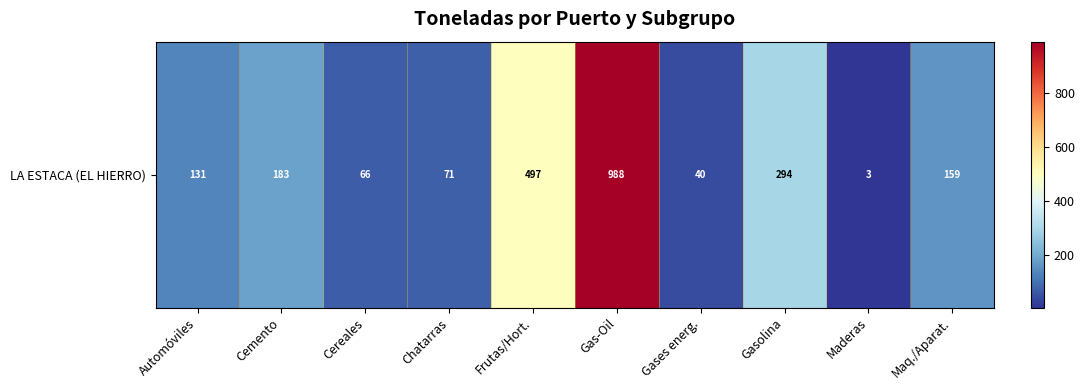

List the labels in order of value, largest first.

Gas-Oil, Frutas/Hort., Gasolina, Cemento, Maq./Aparat., Automóviles, Chatarras, Cereales, Gases energ., Maderas